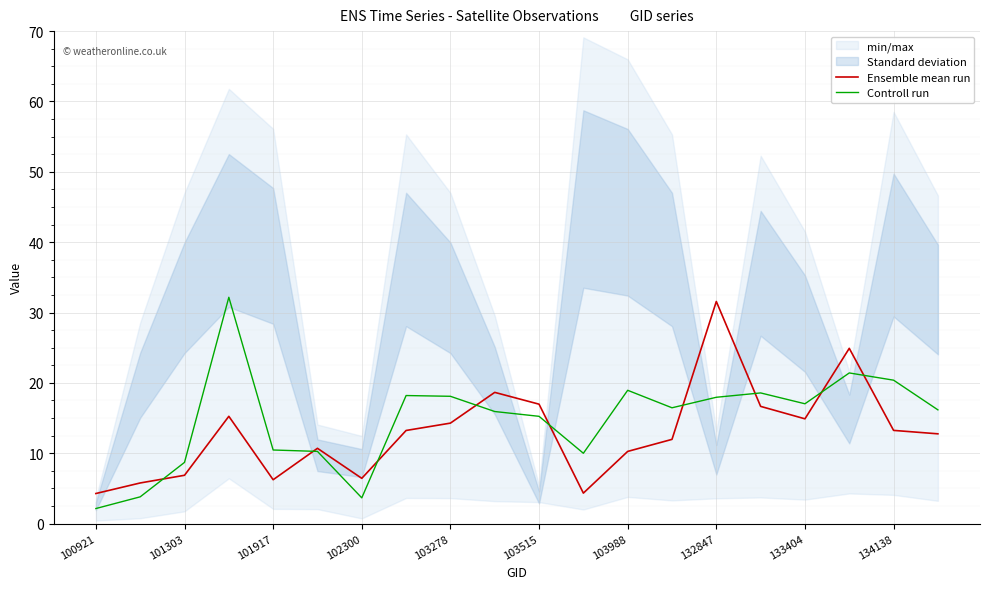

The value of Ensemble mean run at 134138 is 3.7. True or false?

False